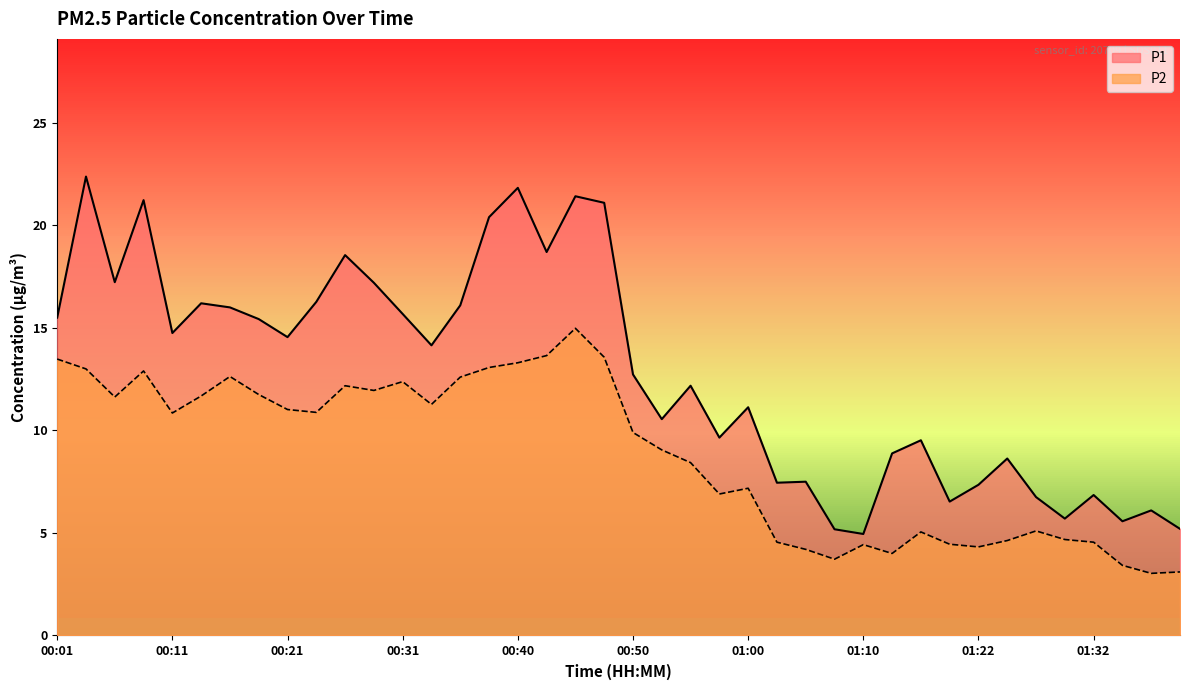

What is the difference between the P1 values at 00:14 and 00:40?

5.6